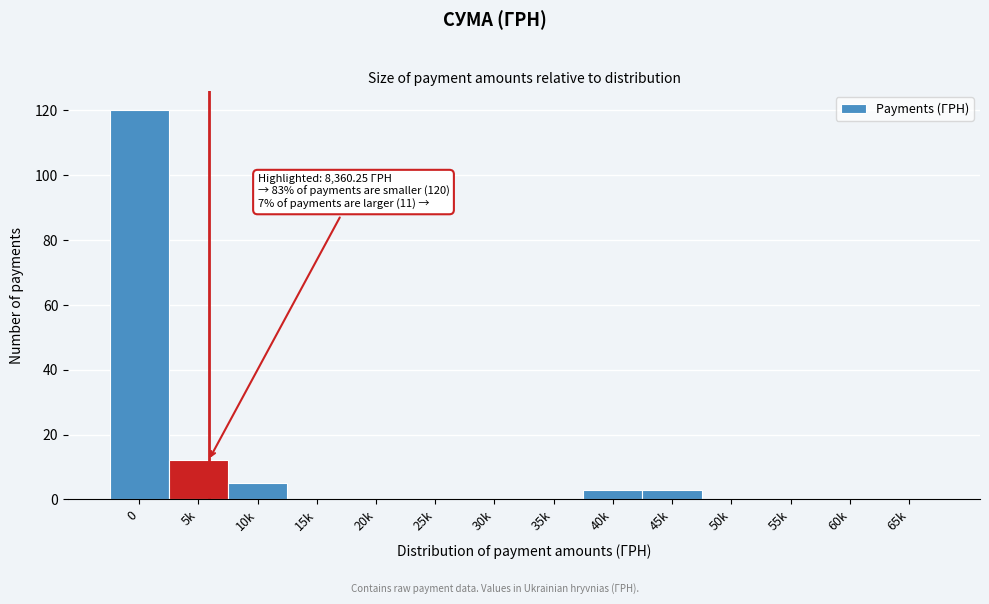

Reading left to right, extract all data points from this chart.

0=120	5k=12	10k=5	15k=0	20k=0	25k=0	30k=0	35k=0	40k=3	45k=3	50k=0	55k=0	60k=0	65k=0